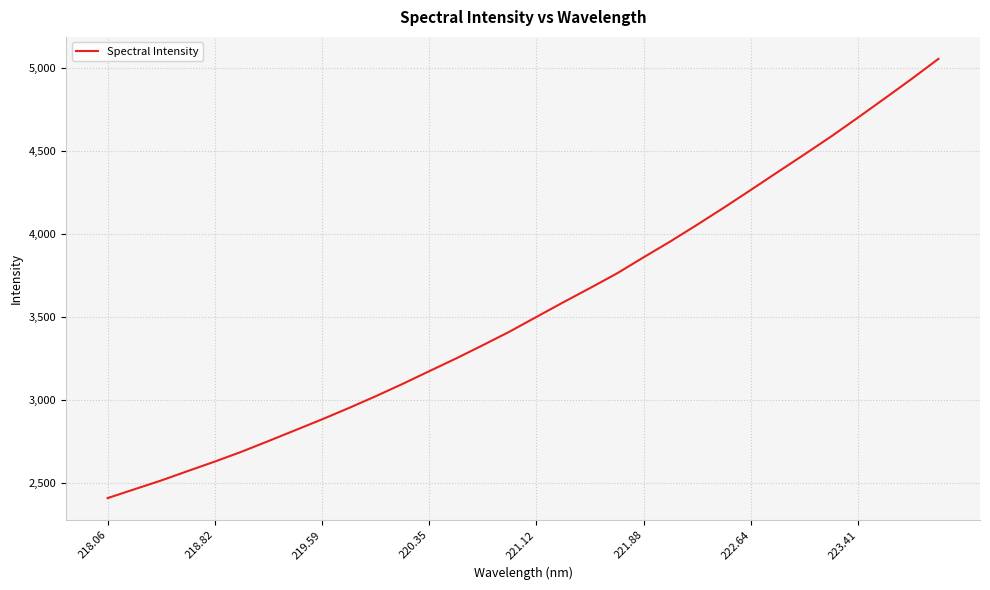

What is the greatest value displayed?

5056.4